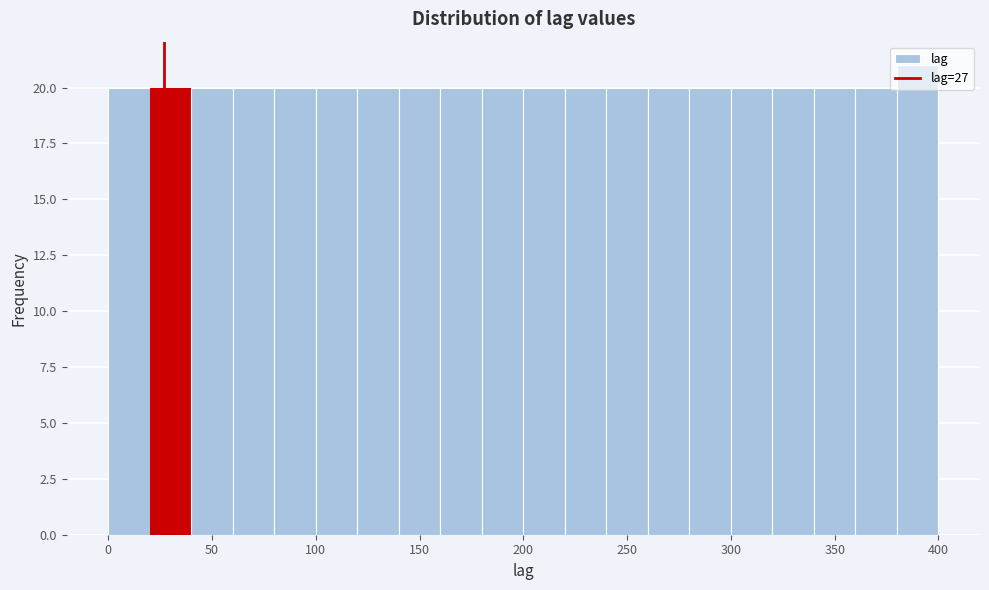

Over which range of the x-axis is the bar tallest?

380 to 400